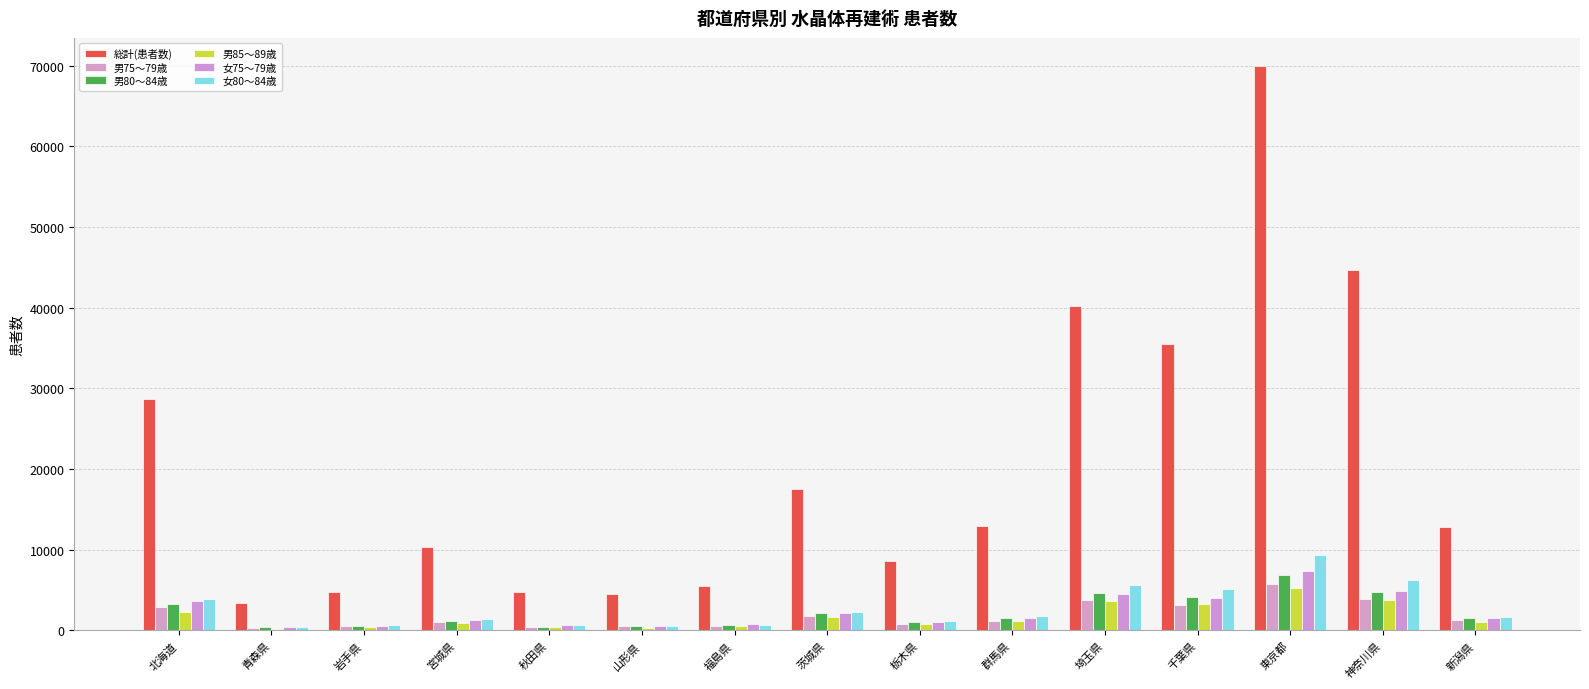

Reading left to right, what are all the values shown in this chart?

総計(患者数): 北海道=28645	青森県=3379	岩手県=4777	宮城県=10370	秋田県=4804	山形県=4507	福島県=5532	茨城県=17587	栃木県=8631	群馬県=12885	埼玉県=40235	千葉県=35519	東京都=69946	神奈川県=44717	新潟県=12875
男75～79歳: 北海道=2906	青森県=318	岩手県=491	宮城県=1062	秋田県=434	山形県=487	福島県=601	茨城県=1826	栃木県=856	群馬県=1184	埼玉県=3728	千葉県=3107	東京都=5793	神奈川県=3874	新潟県=1248
男80～84歳: 北海道=3278	青森県=398	岩手県=536	宮城県=1146	秋田県=484	山形県=520	福島県=651	茨城県=2125	栃木県=1052	群馬県=1480	埼玉県=4656	千葉県=4159	東京都=6915	神奈川県=4809	新潟県=1481
男85～89歳: 北海道=2280	青森県=235	岩手県=409	宮城県=892	秋田県=400	山形県=346	福島県=489	茨城県=1635	栃木県=773	群馬県=1181	埼玉県=3700	千葉県=3334	東京都=5200	神奈川県=3788	新潟県=1094
女75～79歳: 北海道=3695	青森県=443	岩手県=597	宮城県=1332	秋田県=687	山形県=595	福島県=740	茨城県=2187	栃木県=1084	群馬県=1522	埼玉県=4453	千葉県=3970	東京都=7398	神奈川県=4855	新潟県=1600
女80～84歳: 北海道=3860	青森県=468	岩手県=624	宮城県=1356	秋田県=662	山形県=580	福島県=720	茨城県=2337	栃木県=1190	群馬県=1812	埼玉県=5572	千葉県=5131	東京都=9298	神奈川県=6239	新潟県=1705